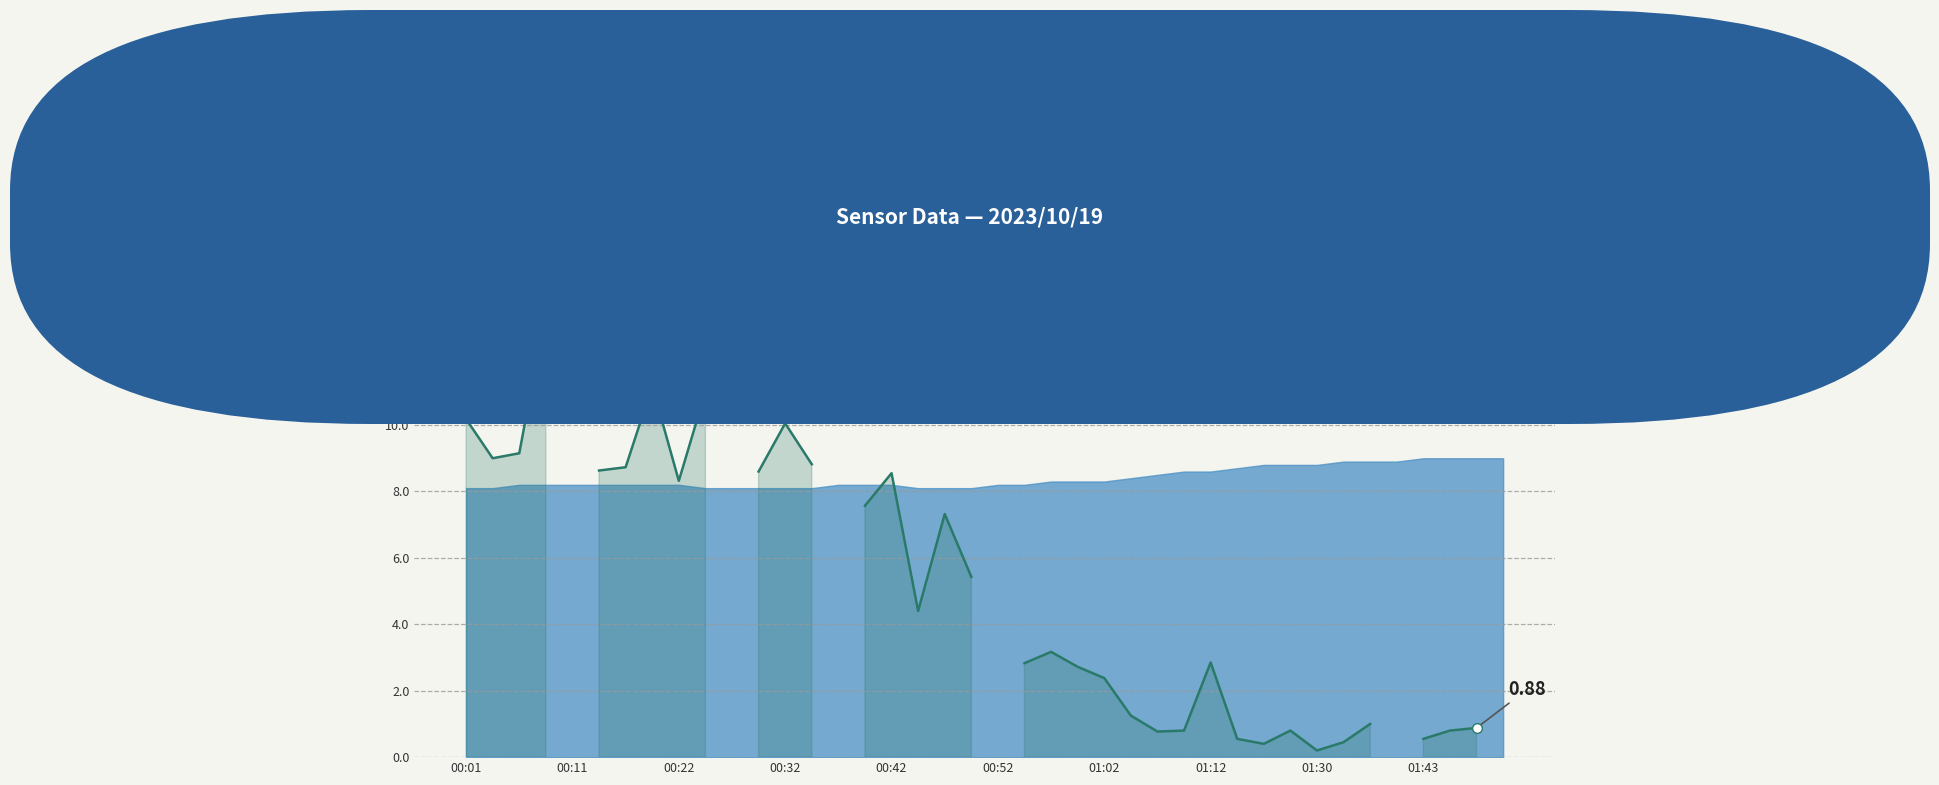

What position from the left is 01:43?

10